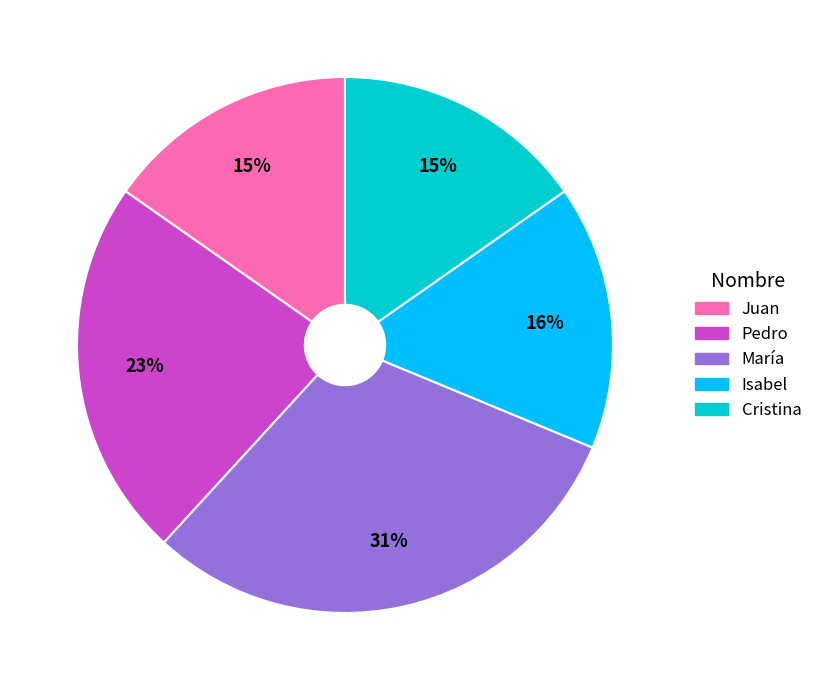

To the nearest percent, what percentage of the pie is Juan?

15%